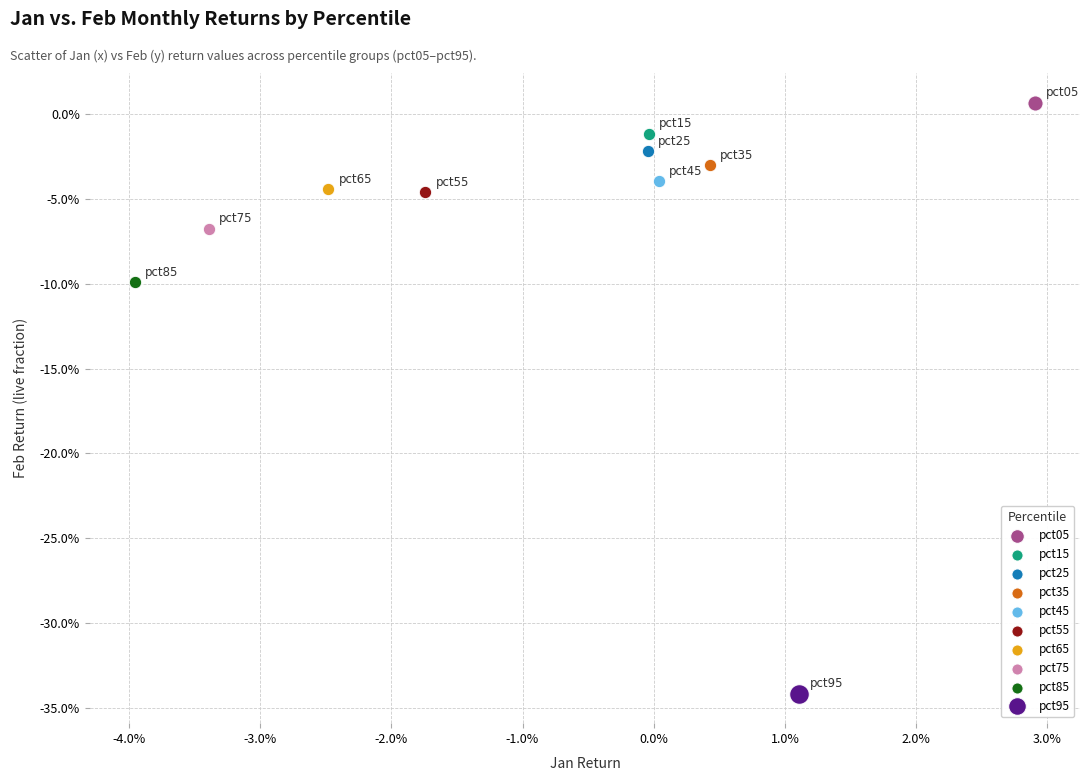

What are all the series names shown in the legend?

pct05, pct15, pct25, pct35, pct45, pct55, pct65, pct75, pct85, pct95